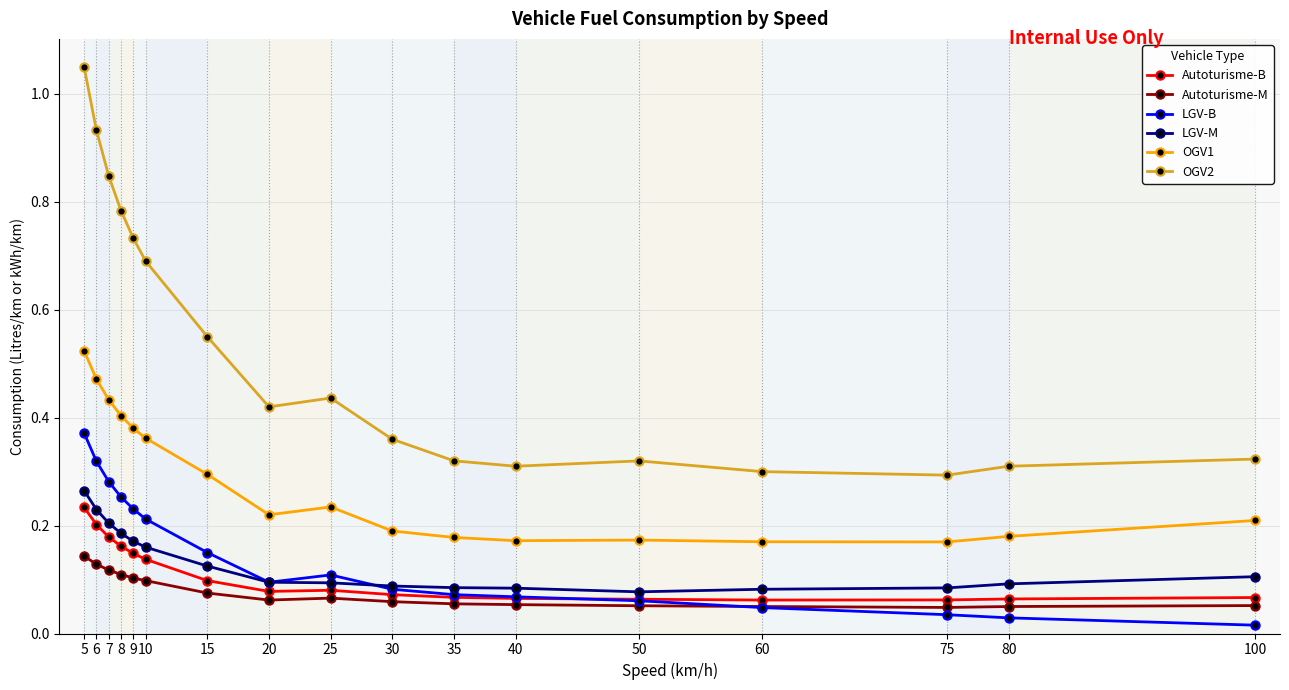

True or false: OGV1 and Autoturisme-M cross at least once.

False